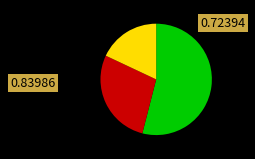

Is there any slice that represents more than half of the pie?

Yes